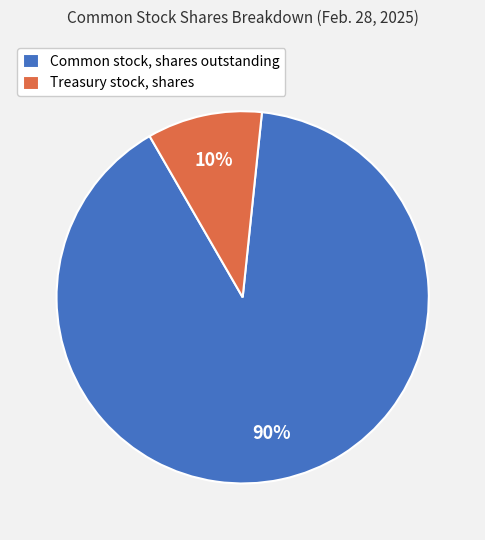

To the nearest percent, what is the difference between the largest and smallest slice percentages?

80%